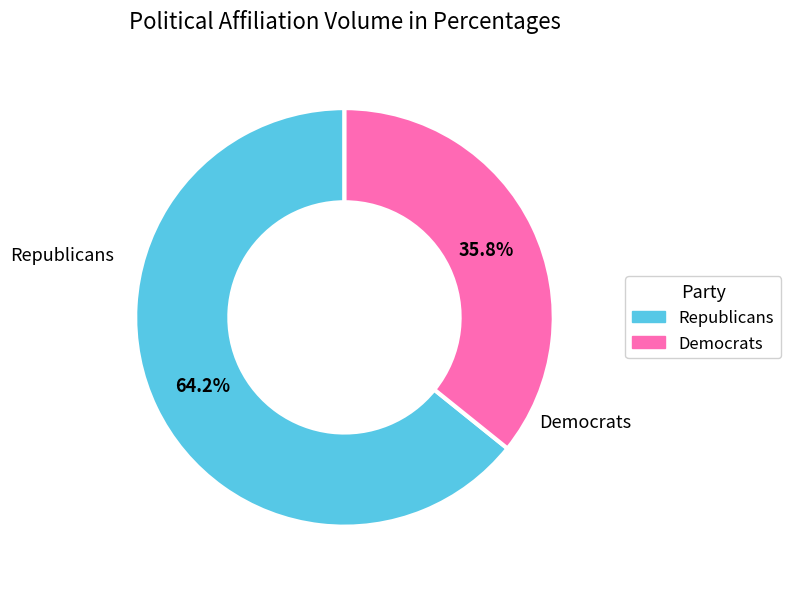

What is the ratio of the value at Republicans to the value at Democrats?

1.8